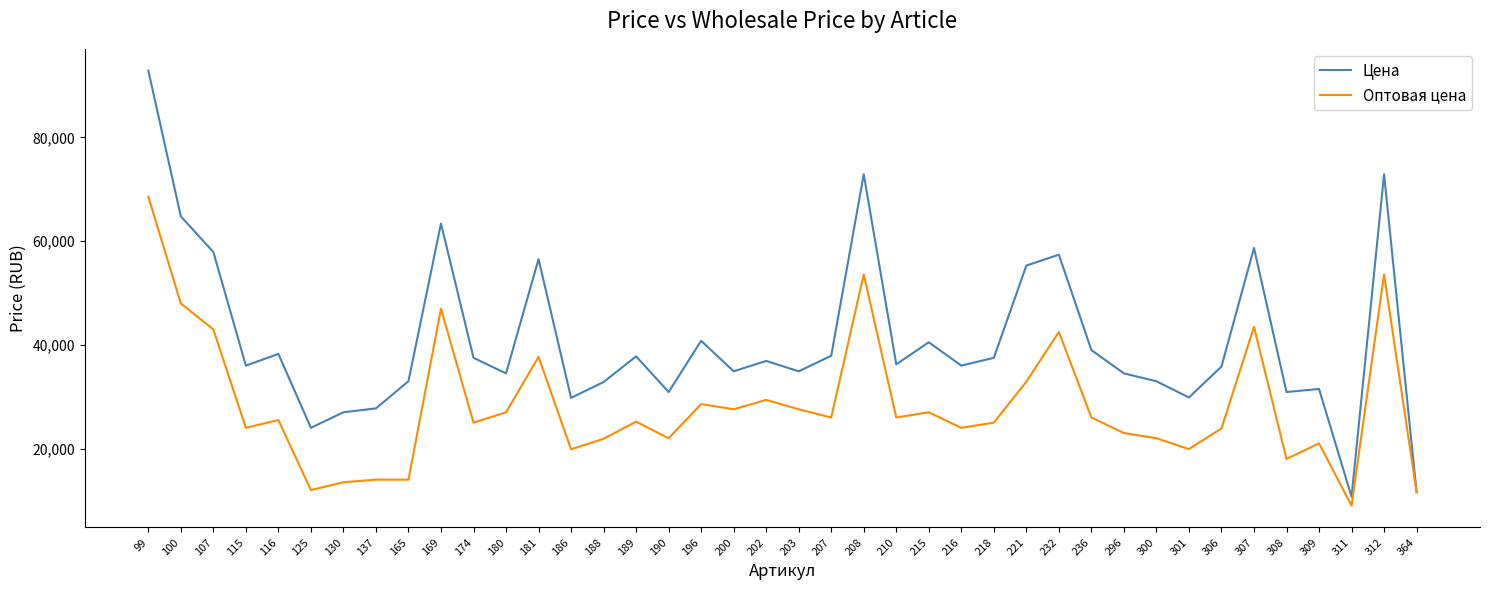

What is the minimum value shown in the chart?

8990